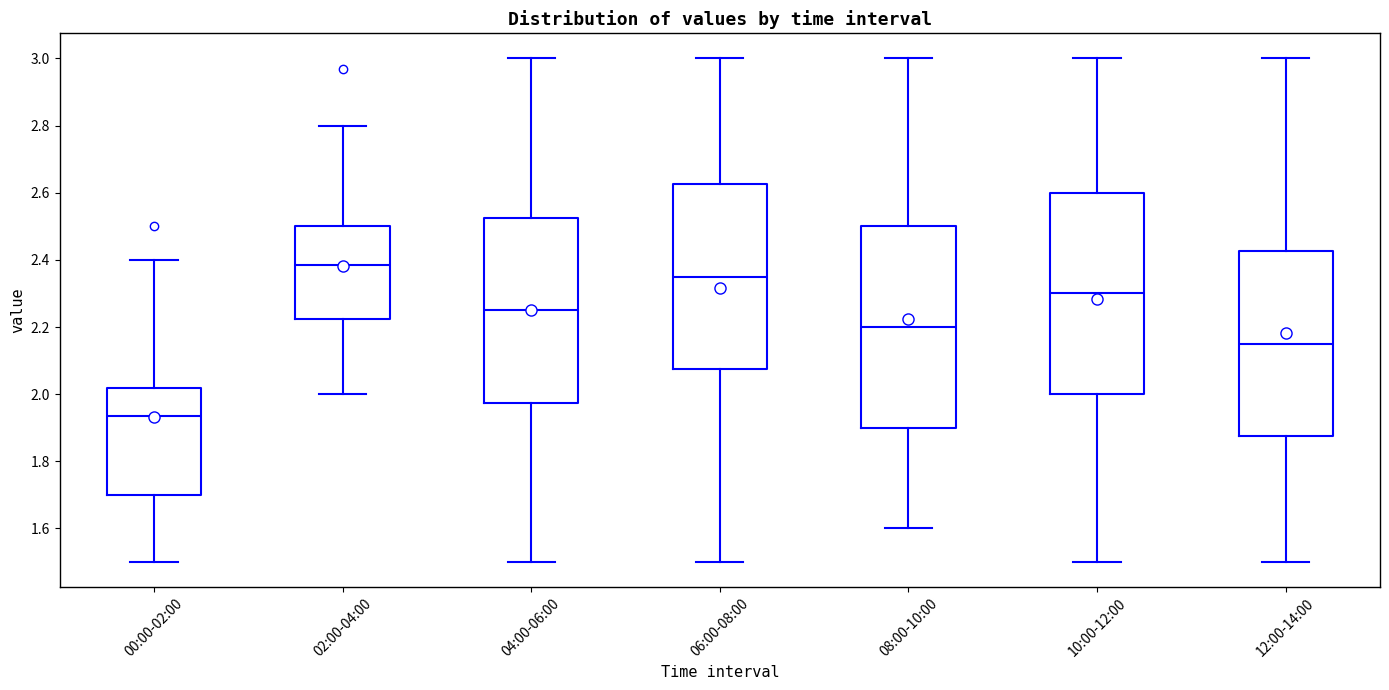

Which box's median line is the highest?

02:00-04:00